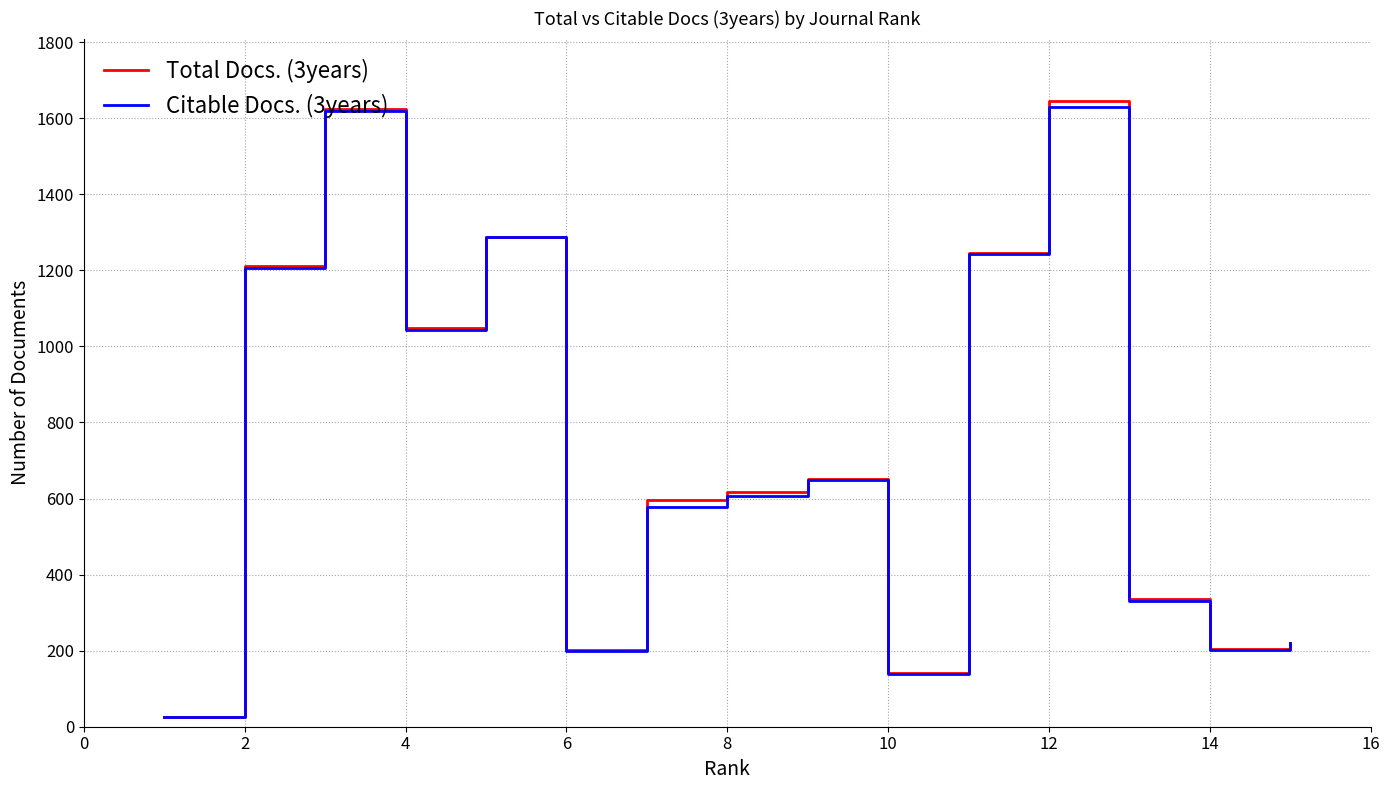

Which series has the widest spread of values?

Total Docs. (3years)